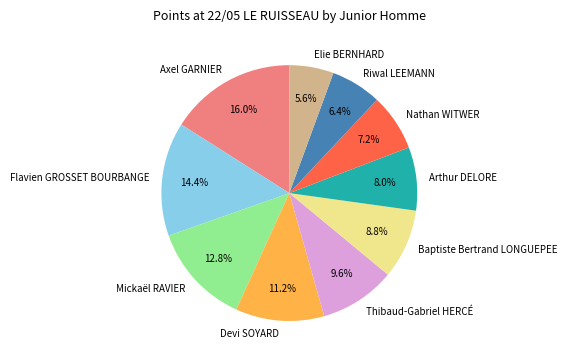

Which has a higher value, Arthur DELORE or Nathan WITWER?

Arthur DELORE